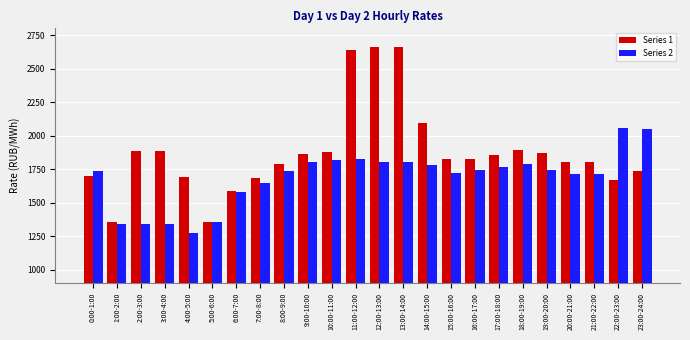

At which label does Series 2 reach its minimum?

4:00-5:00